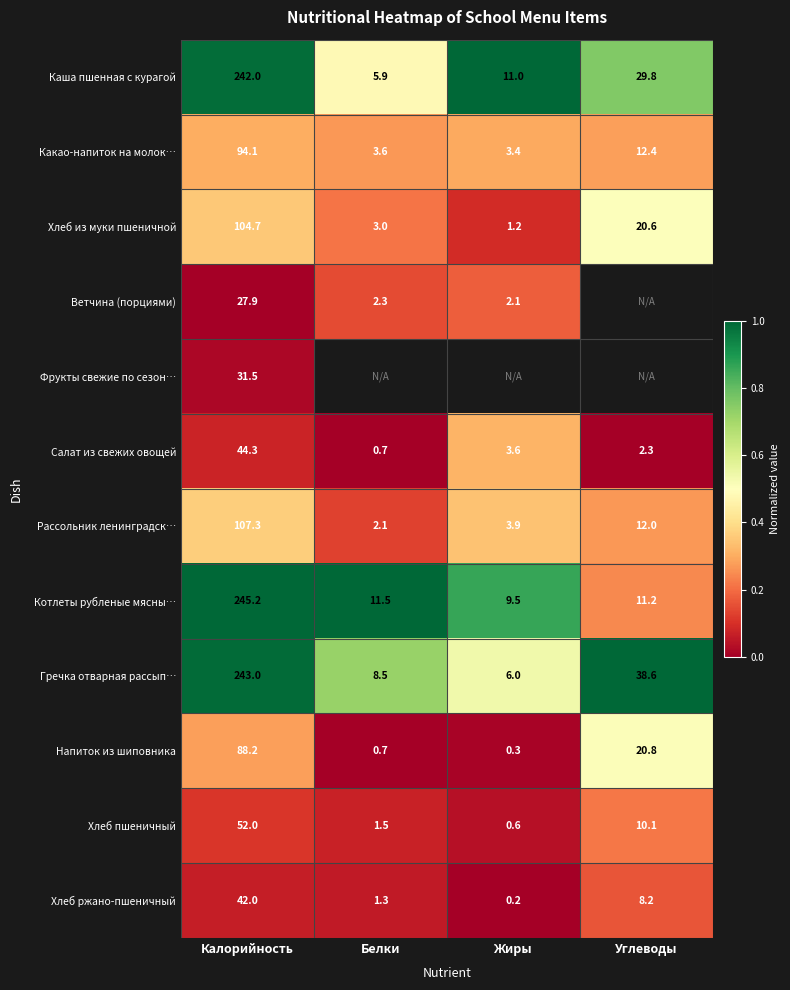

At which label does Салат из свежих овощей reach its minimum?

Белки